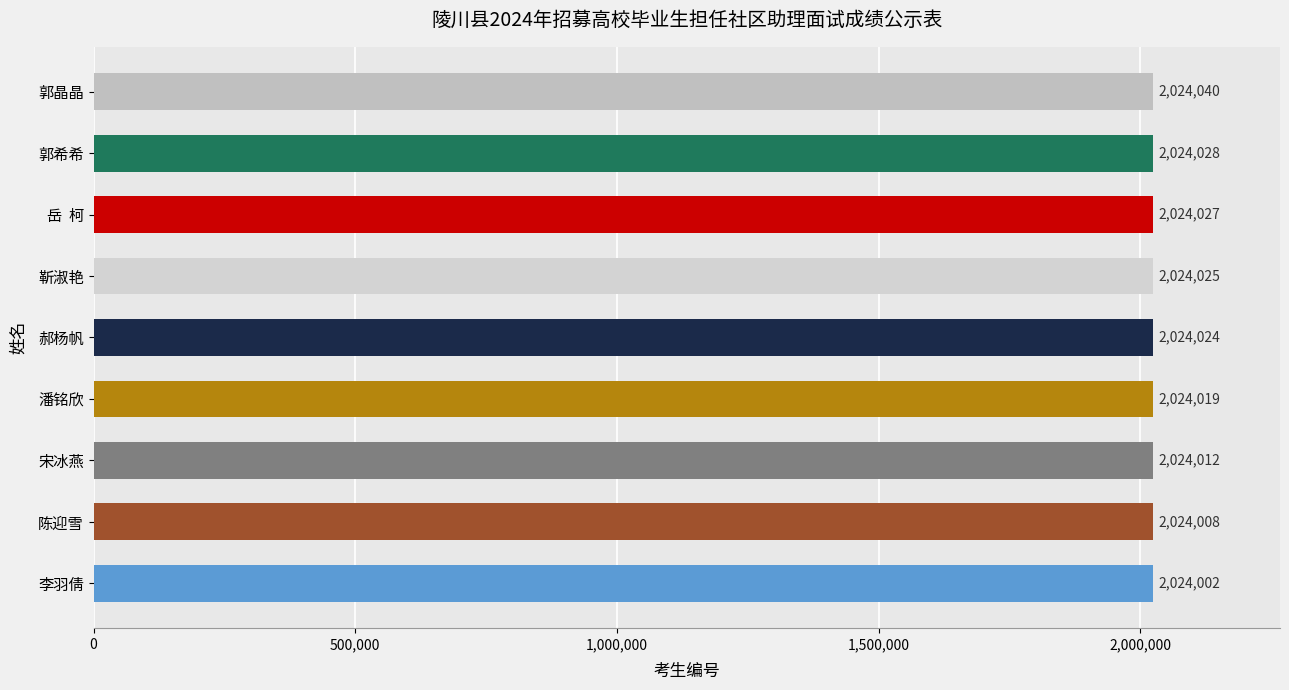

Rank the categories by value from lowest to highest.

李羽倩, 陈迎雪, 宋冰燕, 潘铭欣, 郝杨帆, 靳淑艳, 岳  柯, 郭希希, 郭晶晶